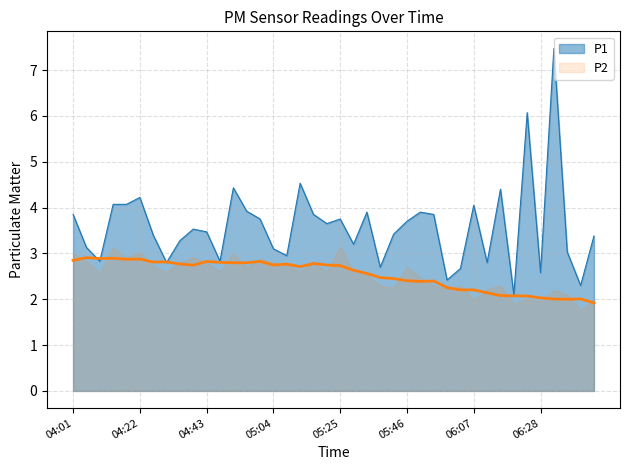

True or false: the data shows 1.0 at 05:59.

False